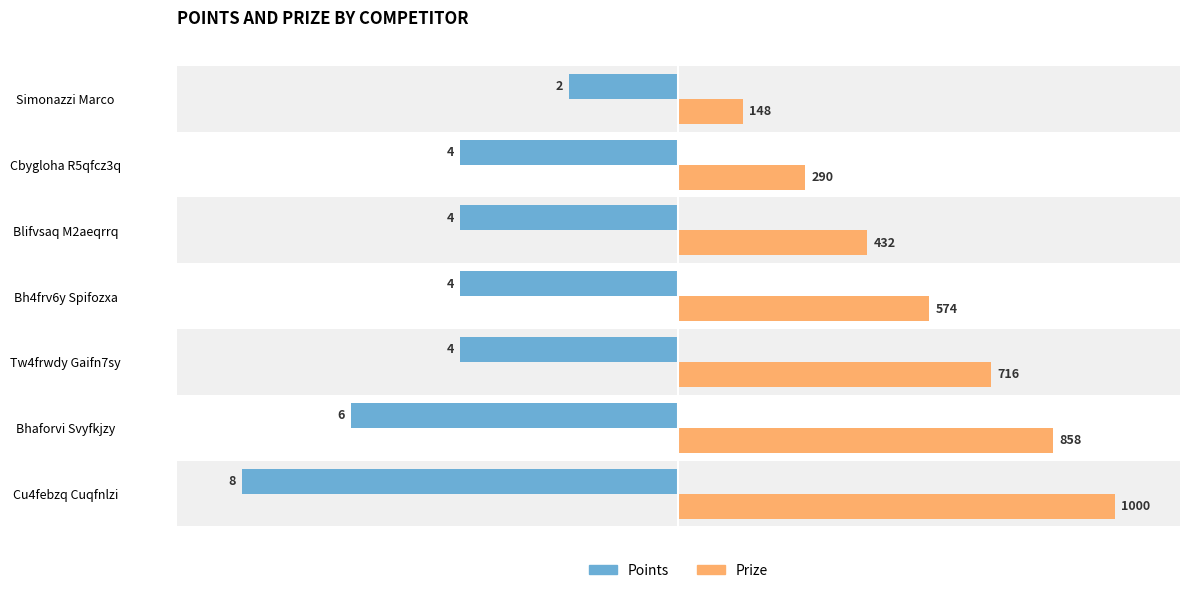

What are all the series names shown in the legend?

Points, Prize